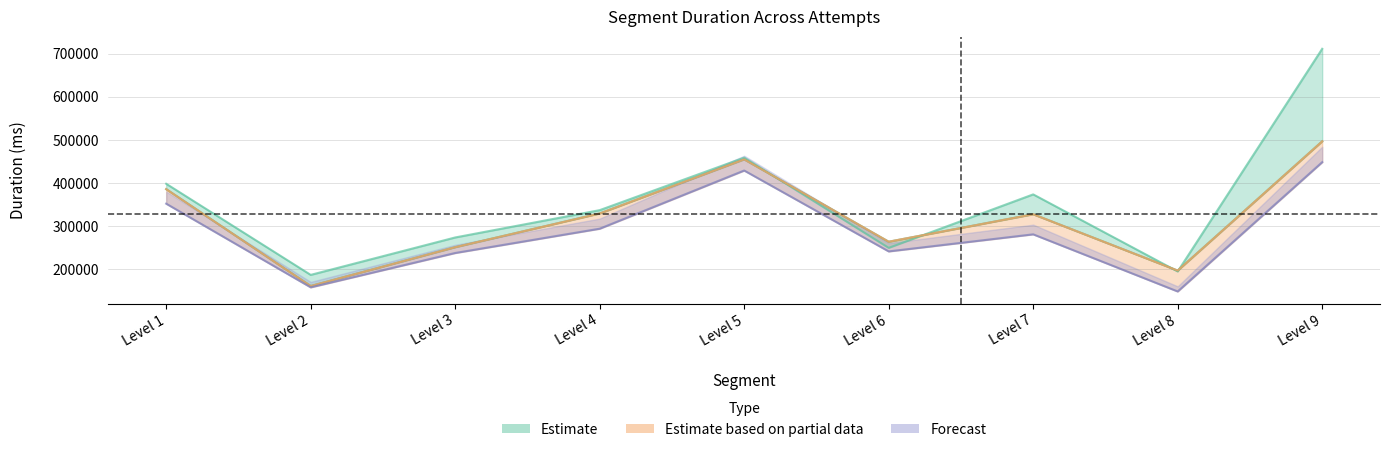

In Attempt #15 Duration, how many points are higher than both neighbors (excluding endpoints)?

2